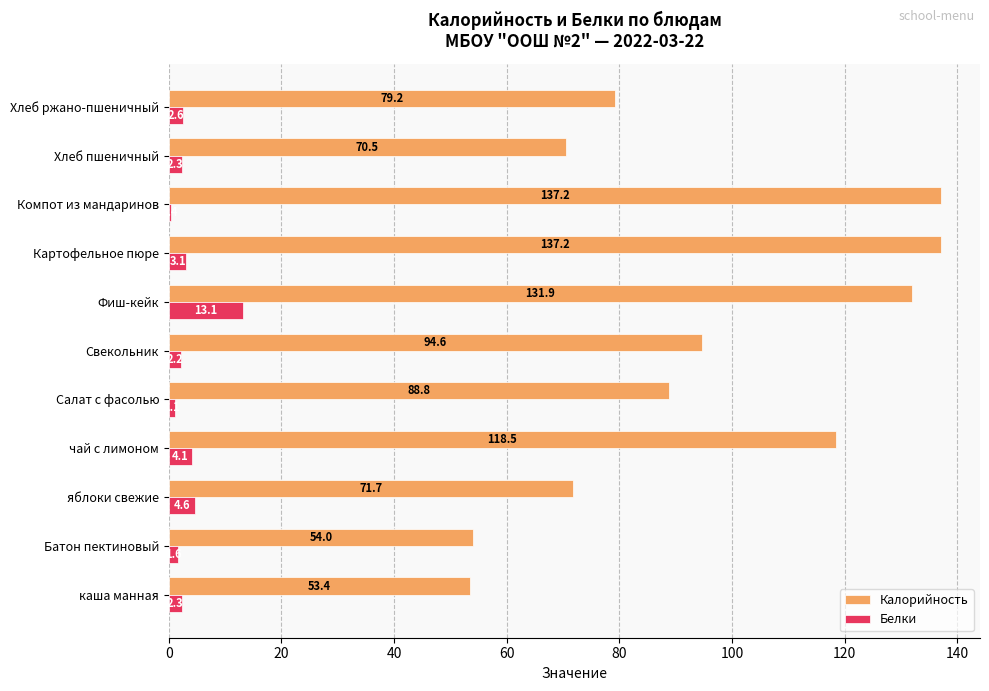

Is it true that Калорийность equals 82.2 at Батон пектиновый?

False